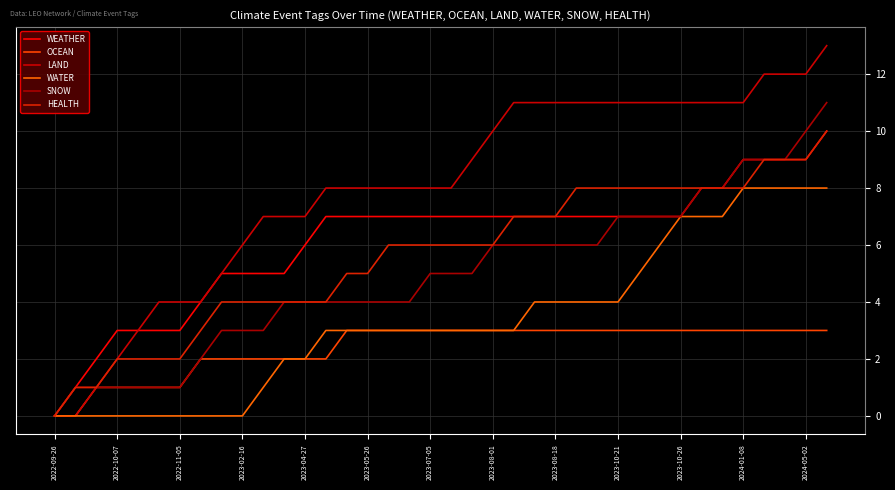

Count the number of data series in this chart.

6